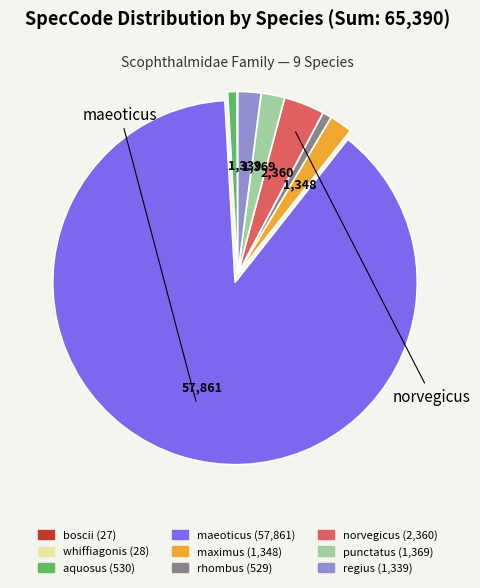

Does any single category account for the majority?

Yes